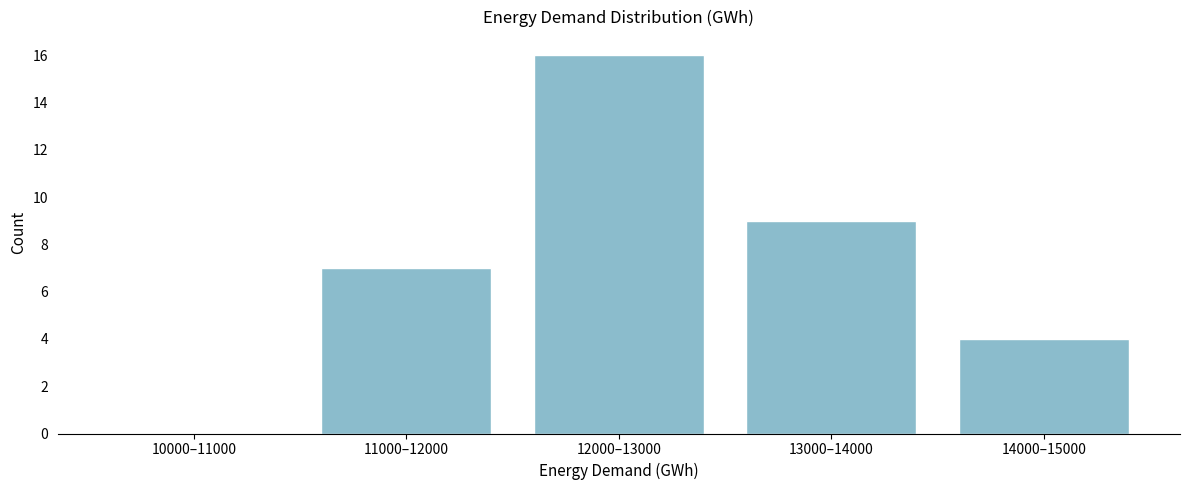

Reading left to right, list all the values displayed in this chart.

10000–11000=0	11000–12000=7	12000–13000=16	13000–14000=9	14000–15000=4